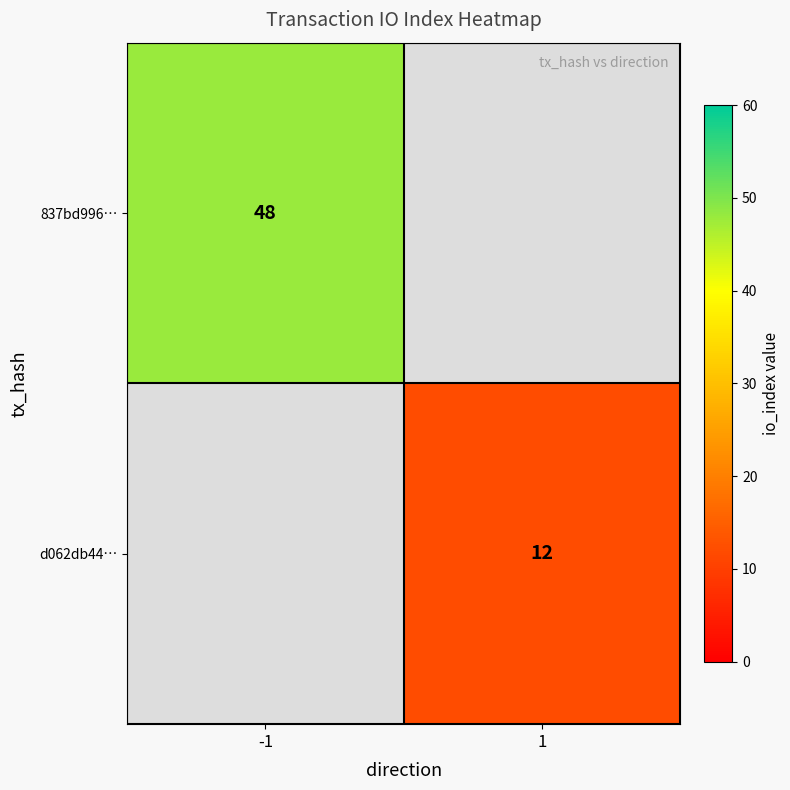

At which category does the chart reach its peak across all series?

-1